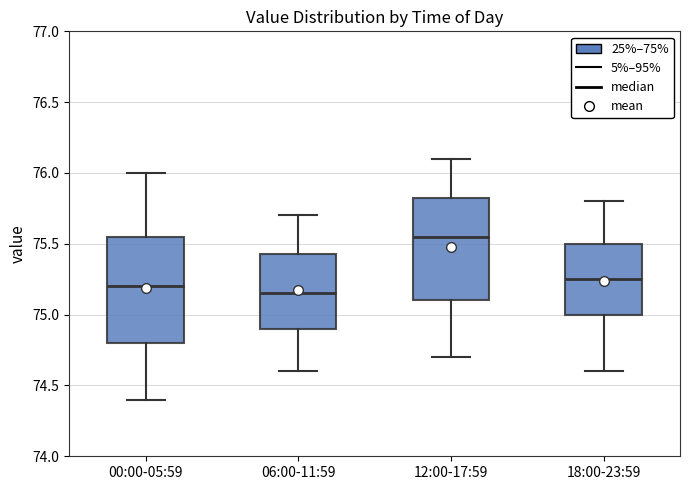

Reading left to right, transcribe this box plot: for each box, give where its median line is, the range the box spans, and where its two whiskers end, as read against the y-axis. The values are not printed on the chart, so give them approximately, as read against the axis.

00:00-05:59: median 75.20, box 74.80 to 75.55, whiskers 74.40 to 76.00
06:00-11:59: median 75.15, box 74.90 to 75.45, whiskers 74.60 to 75.70
12:00-17:59: median 75.55, box 75.10 to 75.85, whiskers 74.70 to 76.10
18:00-23:59: median 75.25, box 75.00 to 75.50, whiskers 74.60 to 75.80